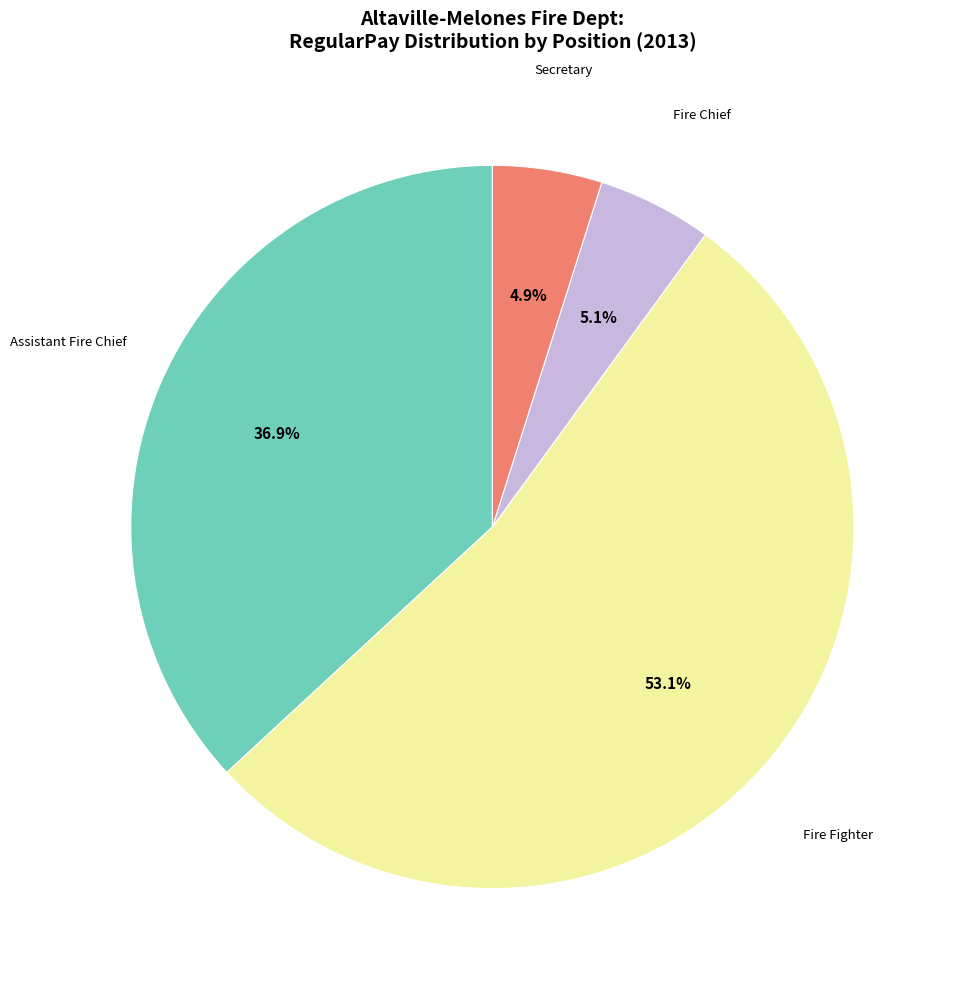

To the nearest percent, what is the difference between the largest and smallest slice percentages?

48%